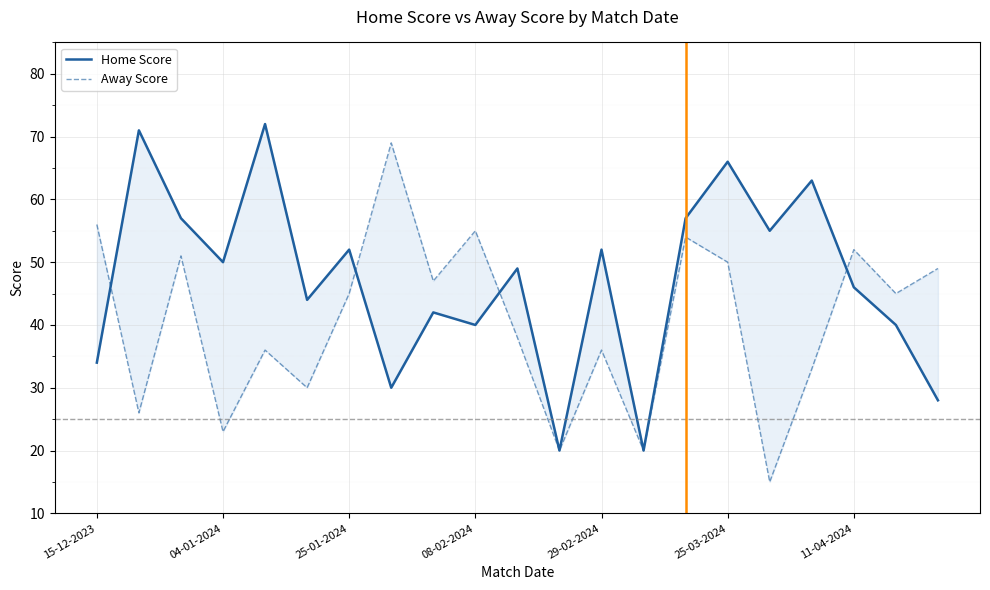

The value of Away Score at 25-01-2024 is 19. True or false?

False